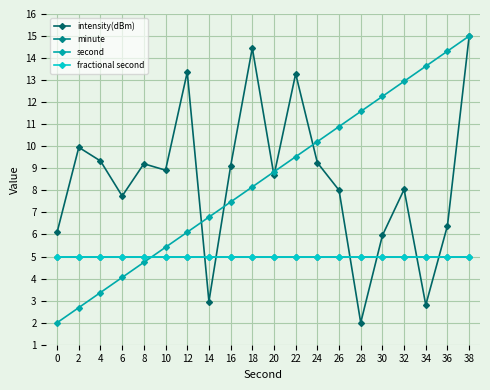

What is the sum of all minute values?

100.0